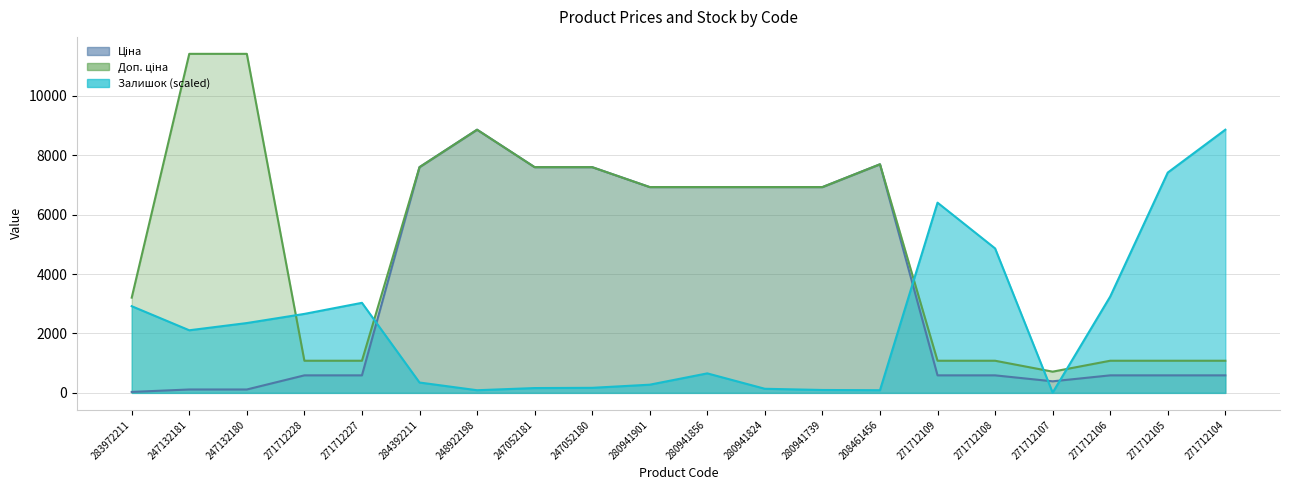

Where does the Ціна series first go above 589?

271712228